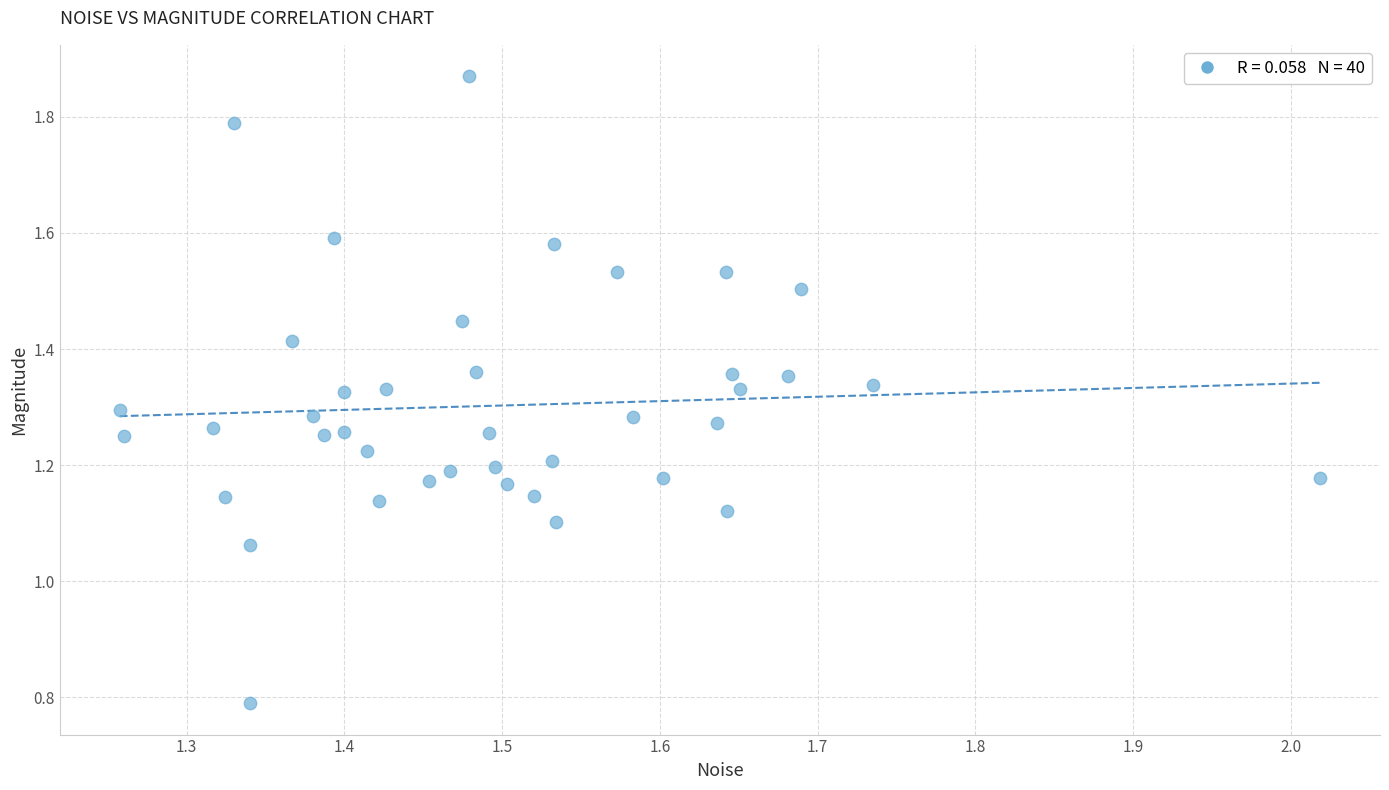

What is the range of X values (max minus min)?

0.8